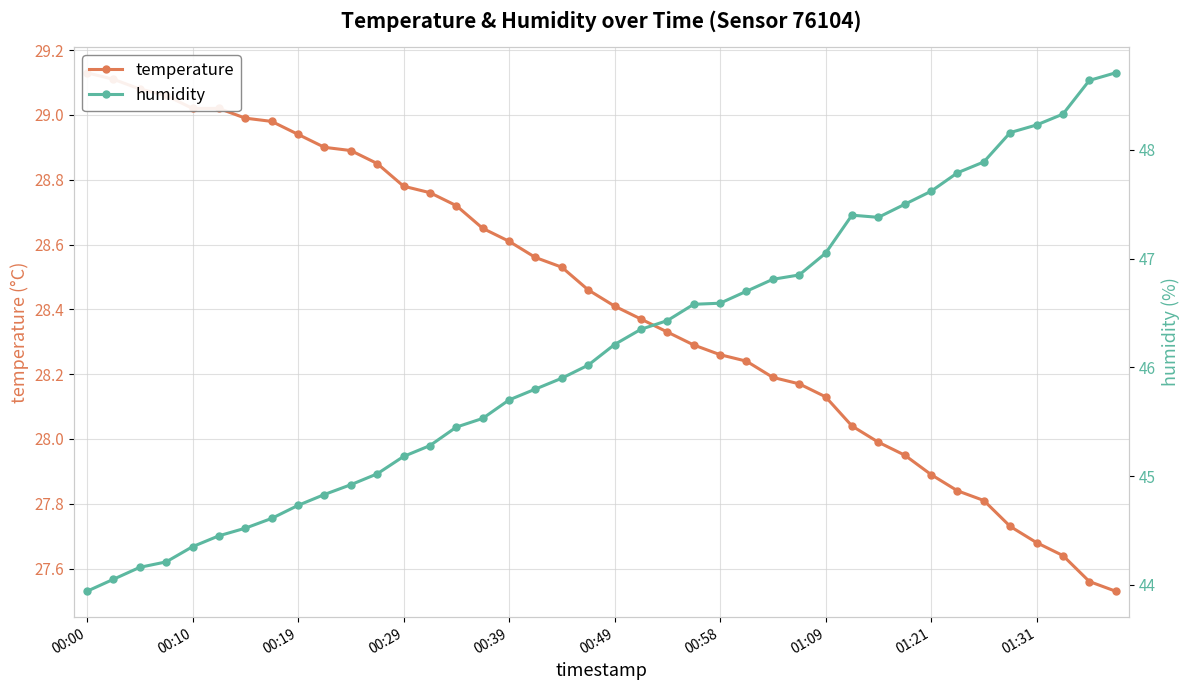

What are all the series names shown in the legend?

temperature, humidity